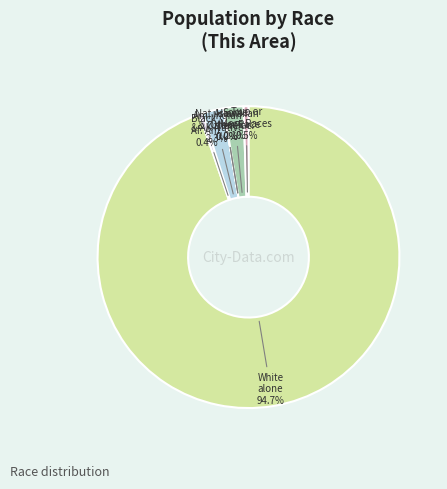

To the nearest percent, what is the average slice percentage?

14%